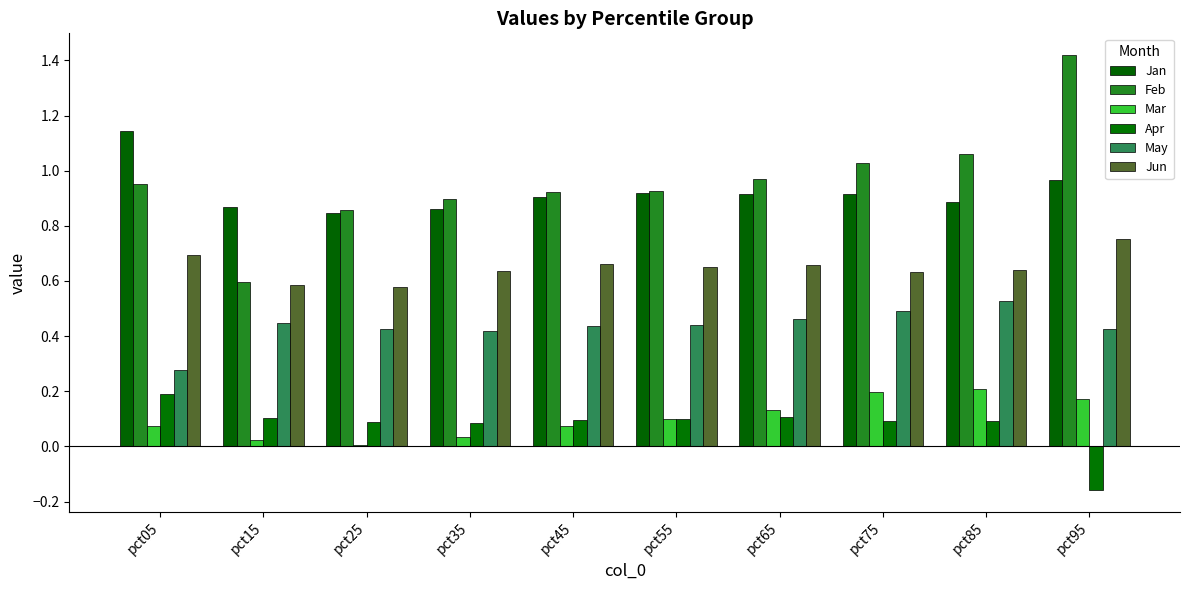

How many Apr values are between 0 and 1?

9